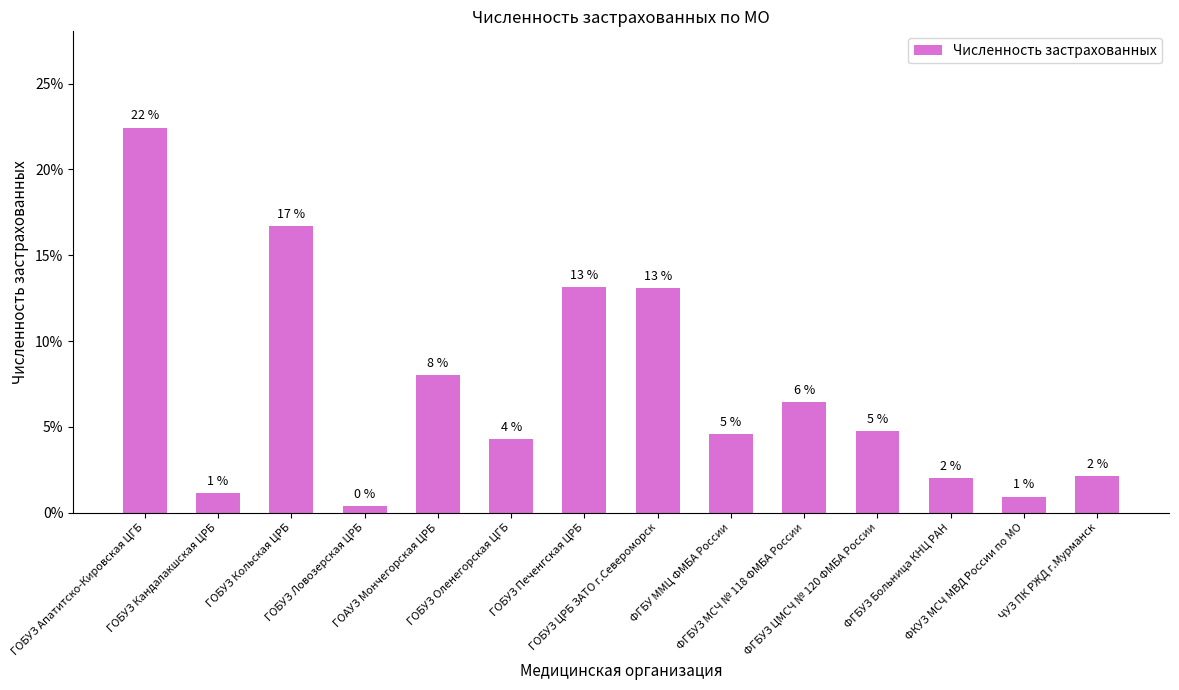

Are the bars horizontal?

No